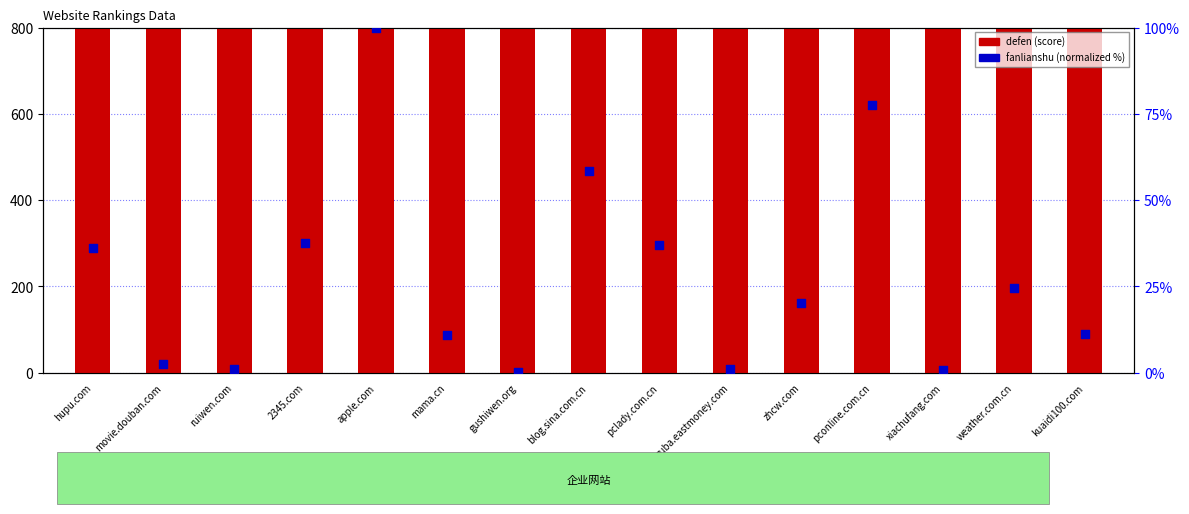

At which category is the sum across all series the highest?

apple.com